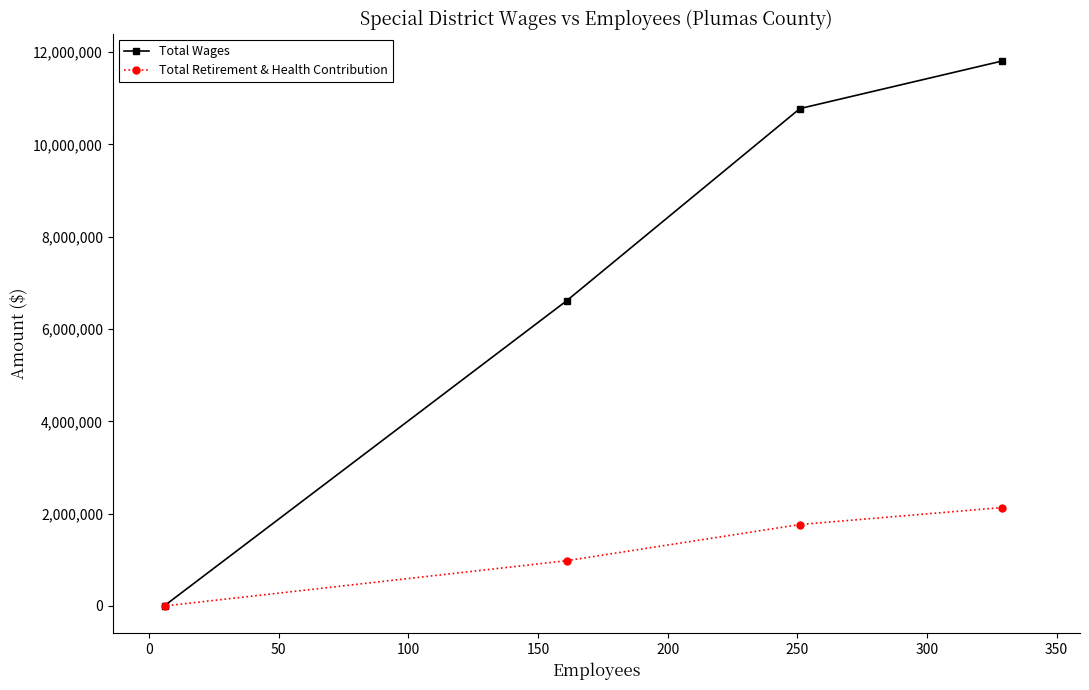

True or false: Total Retirement & Health Contribution and Total Wages intersect in this chart.

False